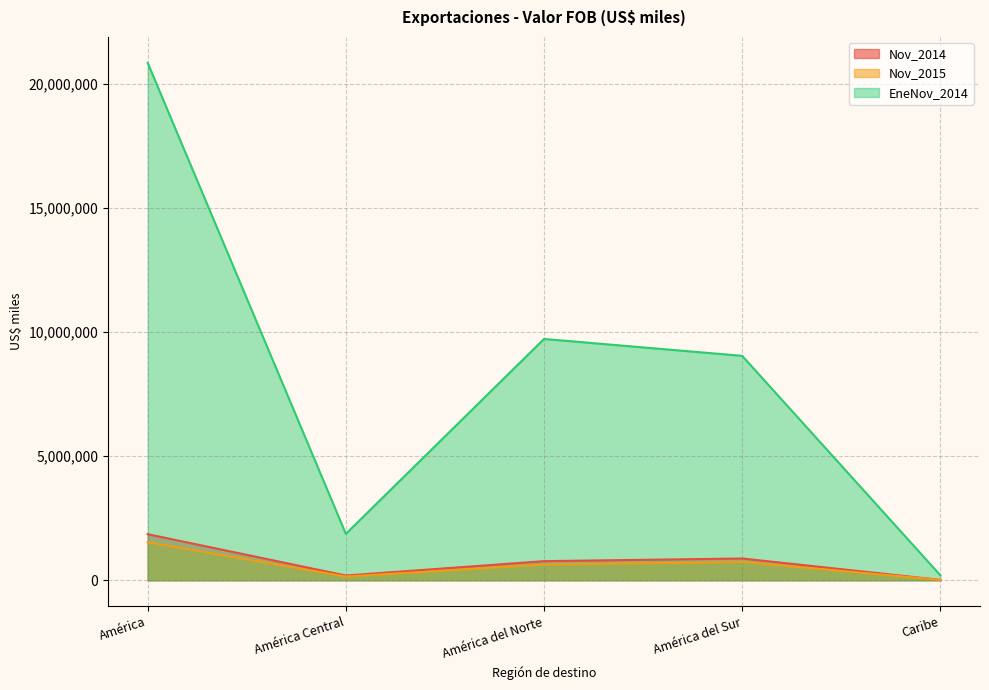

How many data points in Nov_2015 are less than 628958?

2